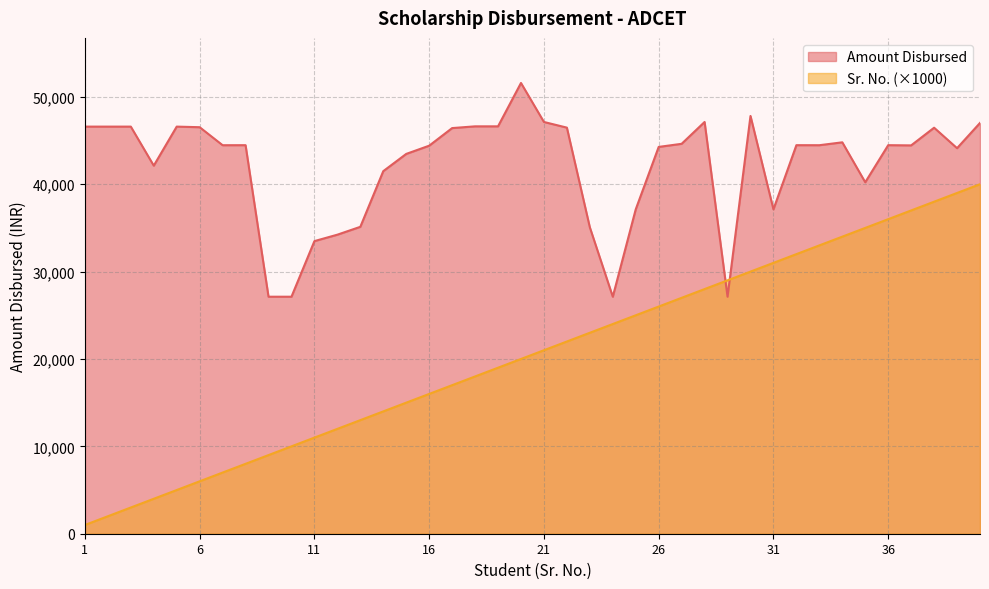

Which has a higher value, 29/08/2022 or 08/05/2022?

08/05/2022